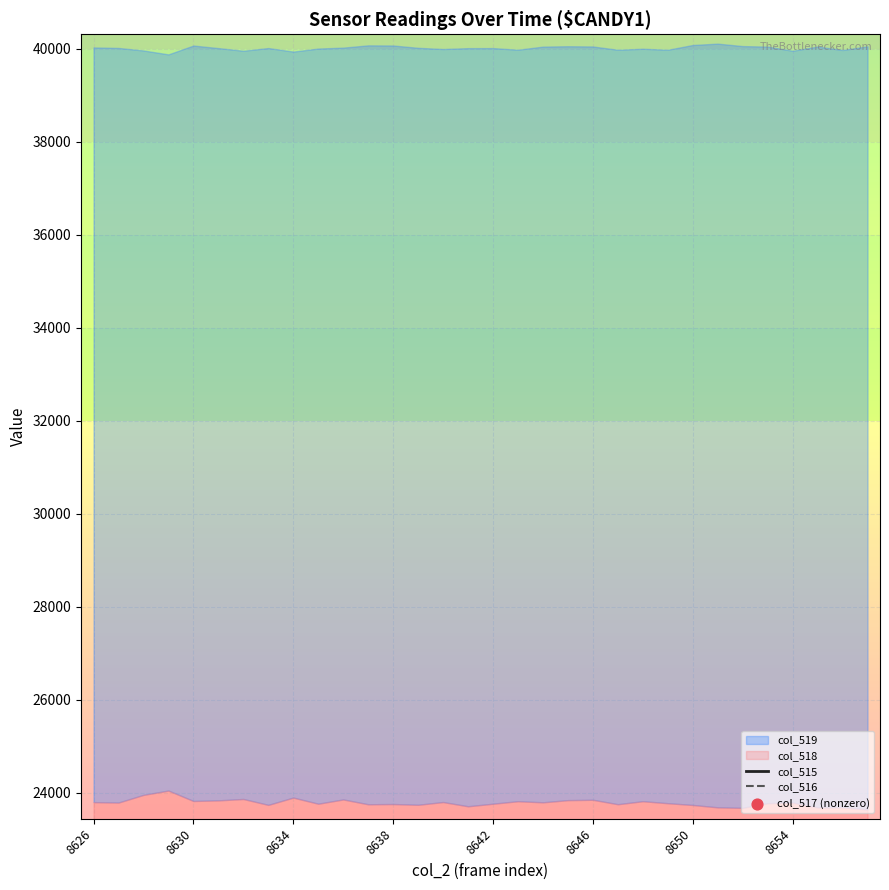

Which series has the widest spread of Y values?

col_515